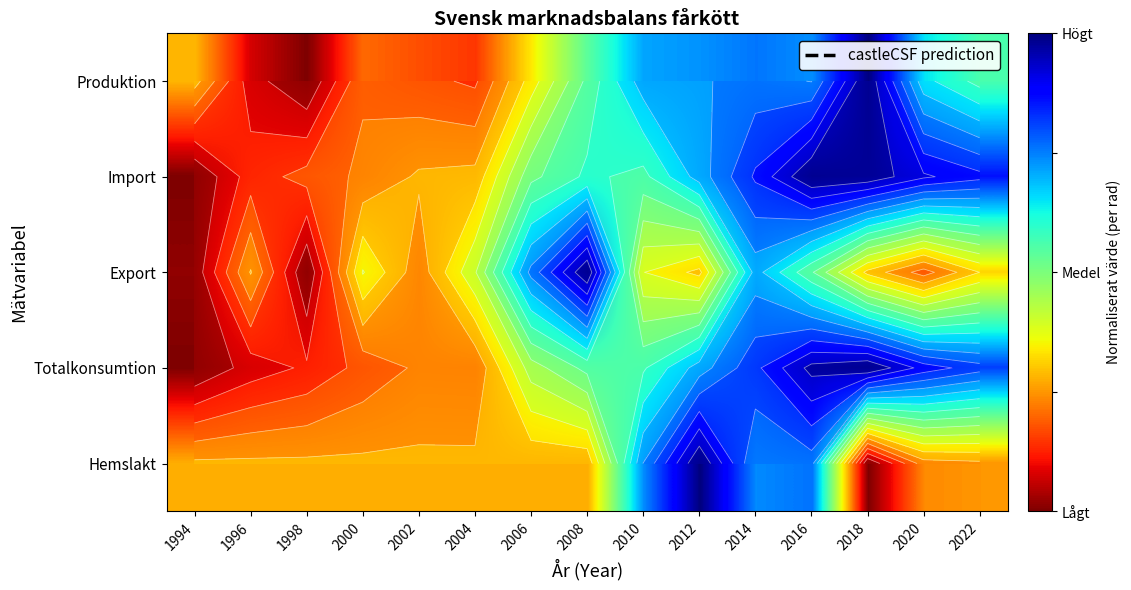

Which category has the lowest value in the Import series?

1994